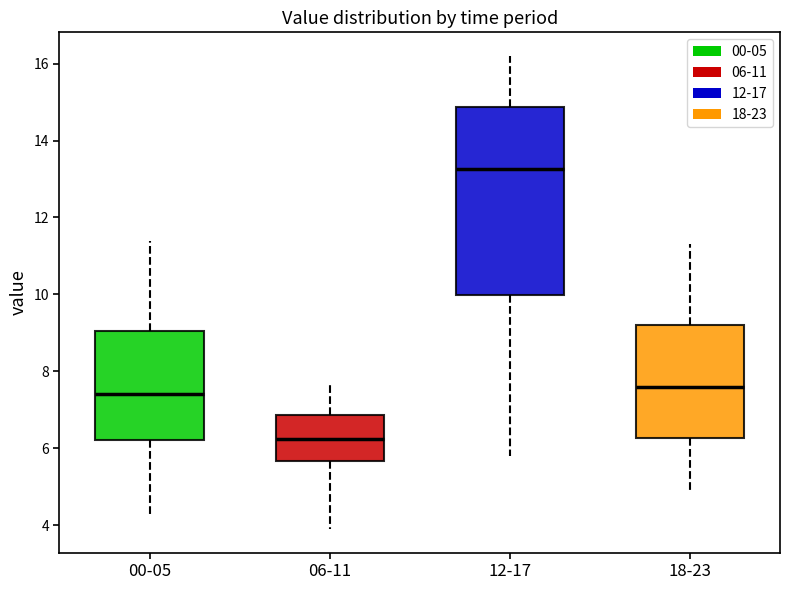

Reading left to right, transcribe this box plot: for each box, give where its median line is, the range the box spans, and where its two whiskers end, as read against the y-axis. The values are not printed on the chart, so give them approximately, as read against the axis.

00-05: median 7.4, box 6.2 to 9.0, whiskers 4.4 to 11.4
06-11: median 6.2, box 5.6 to 6.8, whiskers 4.0 to 7.8
12-17: median 13.2, box 10.0 to 14.8, whiskers 5.8 to 16.2
18-23: median 7.6, box 6.2 to 9.2, whiskers 5.0 to 11.4